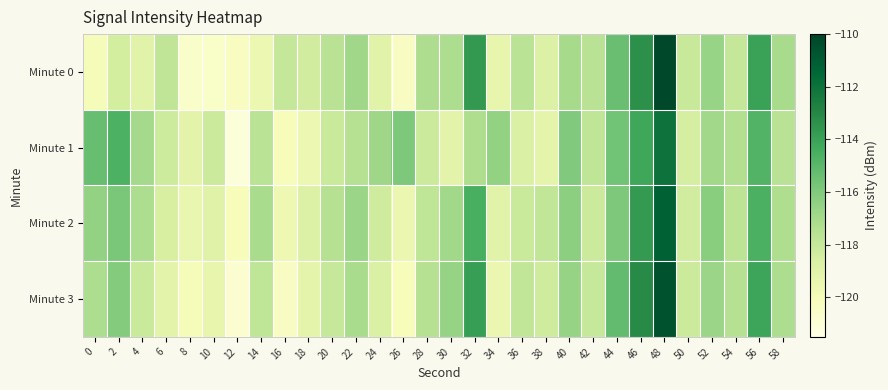

Between 10 and 50, which is larger?

50